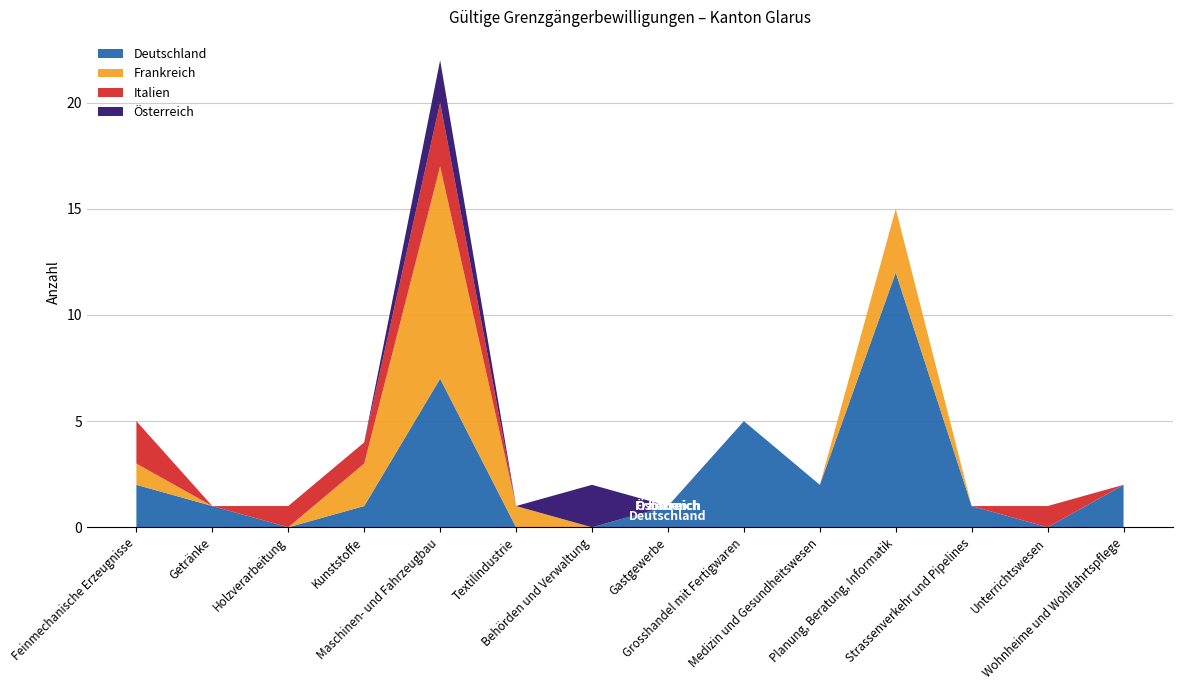

Reading left to right, list all the values displayed in this chart.

Deutschland: 2	1	0	1	7	0	0	1	5	2	12	1	0	2
Frankreich: 1	0	0	2	10	1	0	0	0	0	3	0	0	0
Italien: 2	0	1	1	3	0	0	0	0	0	0	0	1	0
Österreich: 0	0	0	0	2	0	2	0	0	0	0	0	0	0